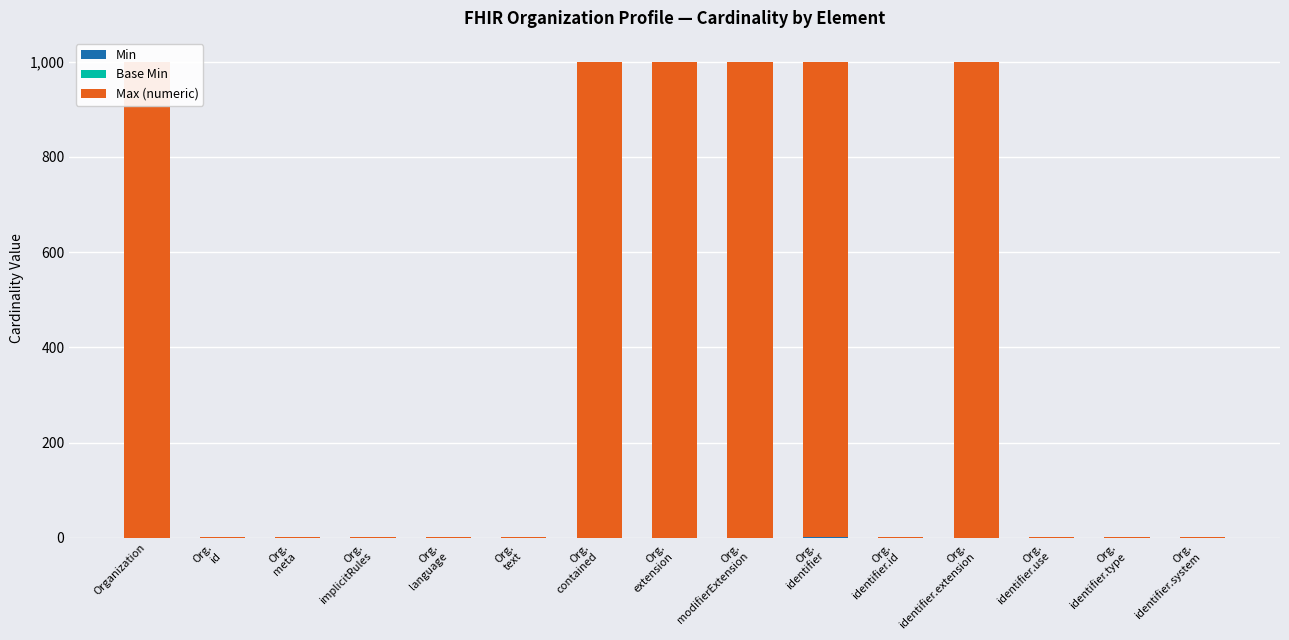

What is the spread (max minus min) of values at Org.
identifier.system?

1